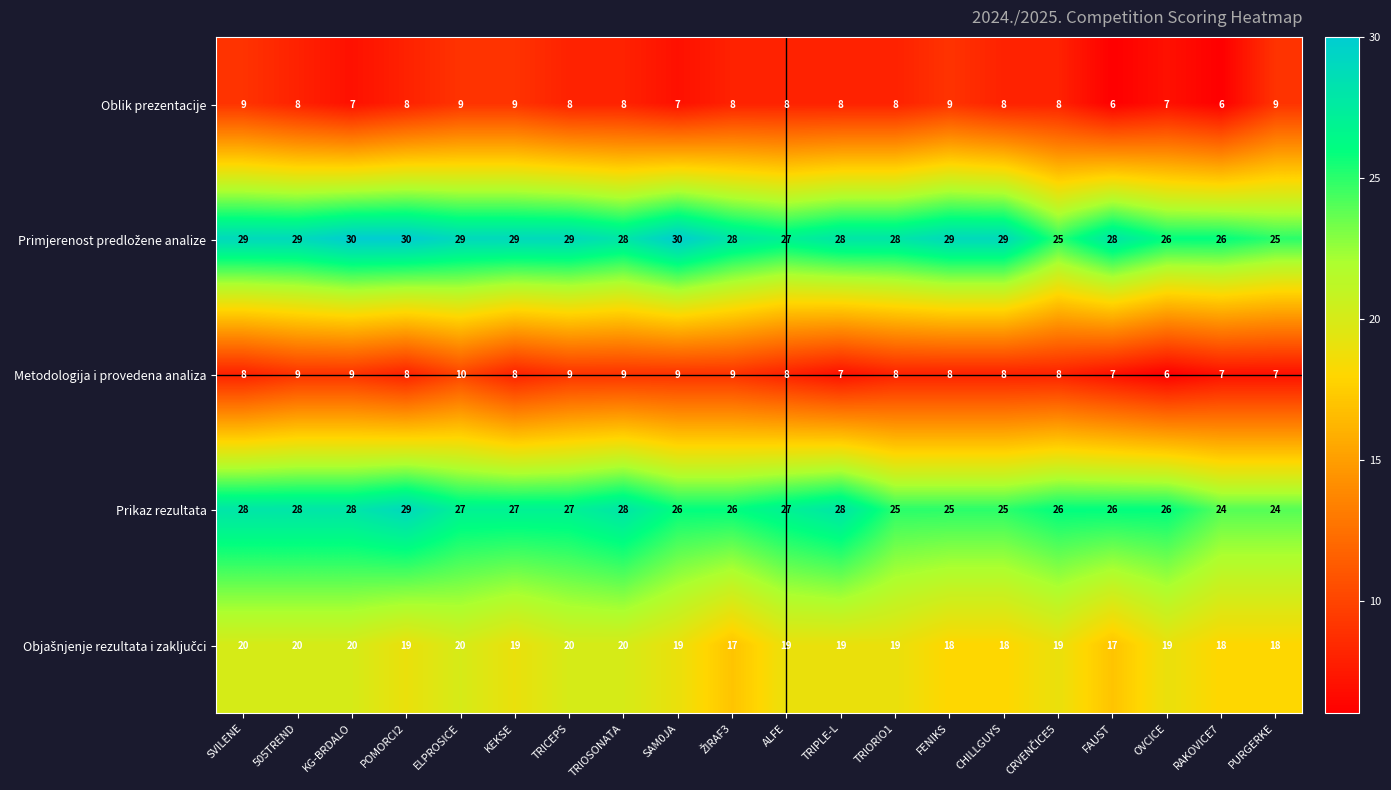

How many Oblik prezentacije values are between 8 and 9?

15